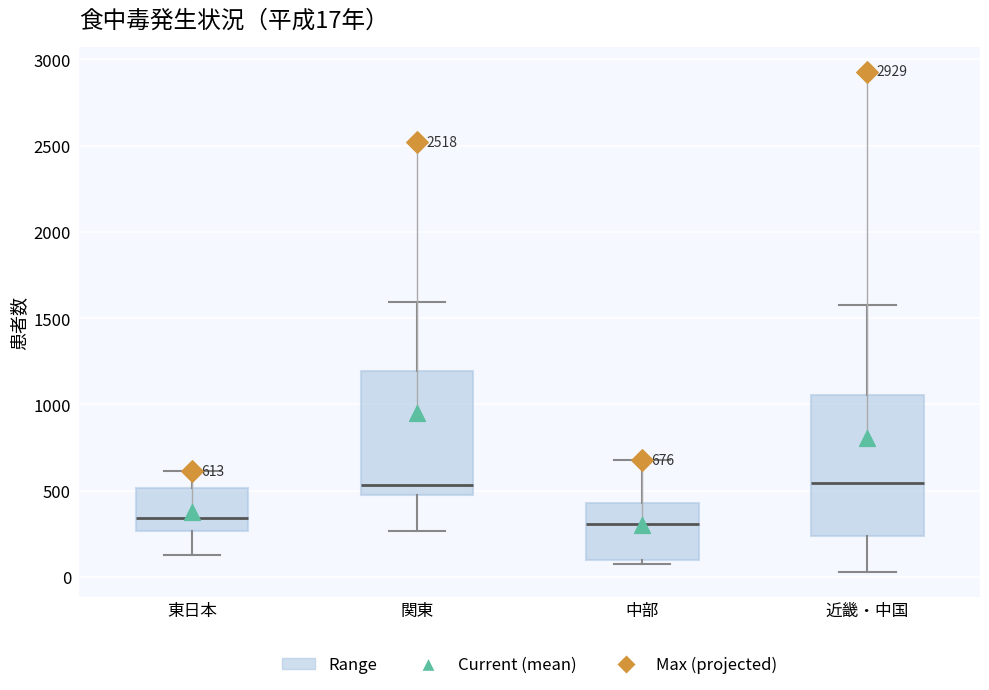

Which box is the tallest, from its lower edge to its upper edge?

近畿・中国